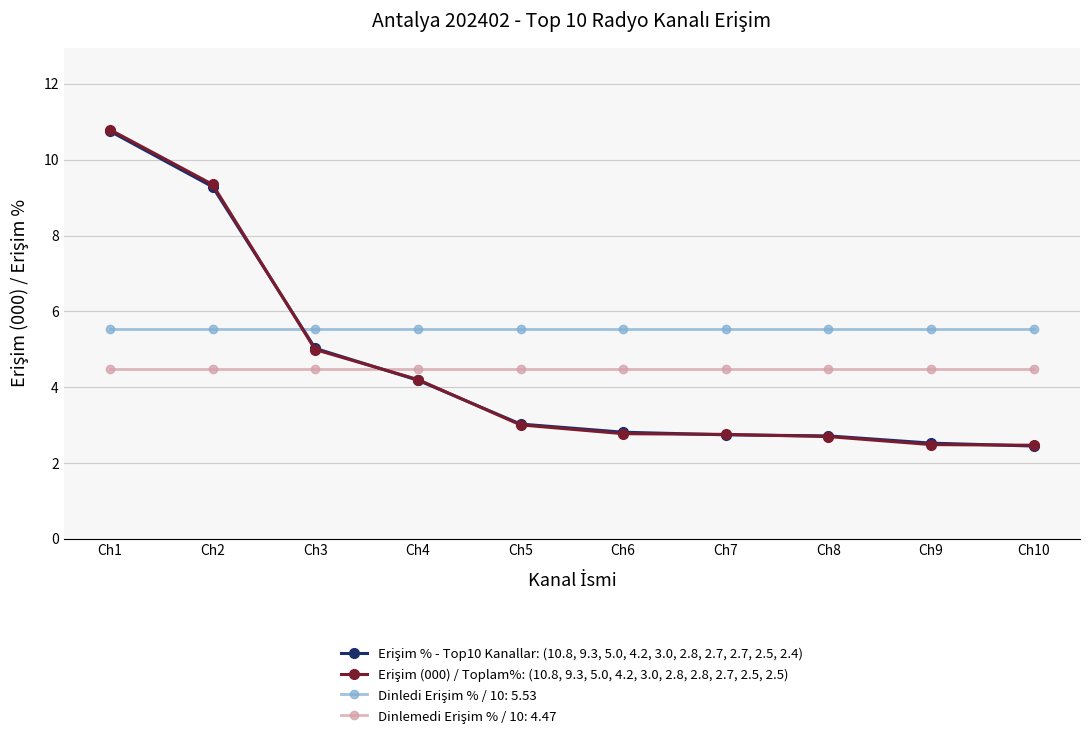

What is the spread (max minus min) of values at Ch3?

1.1